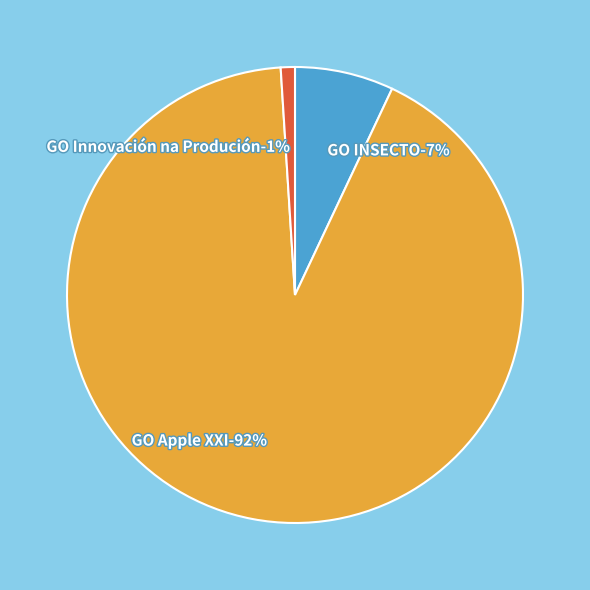

Combined, do GO Innovación na Produción and GO INSECTO account for over 50%?

No